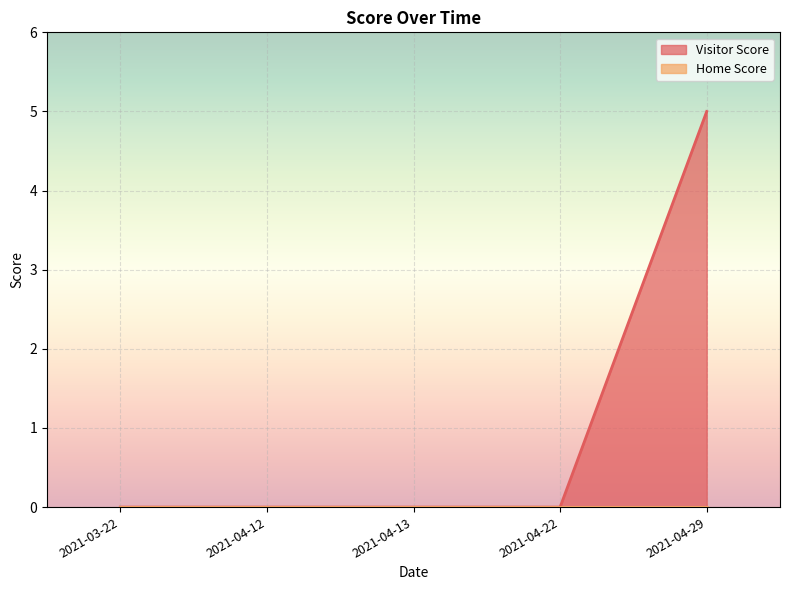

At which label is the value closest to 2?

2021-03-22